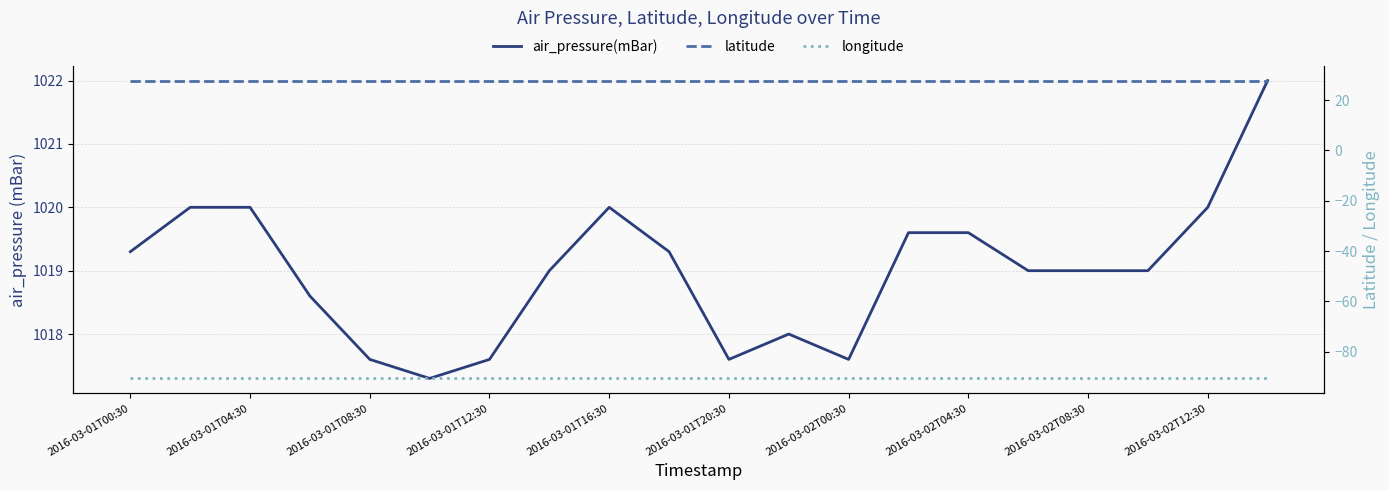

At which category is the sum across all series the highest?

19